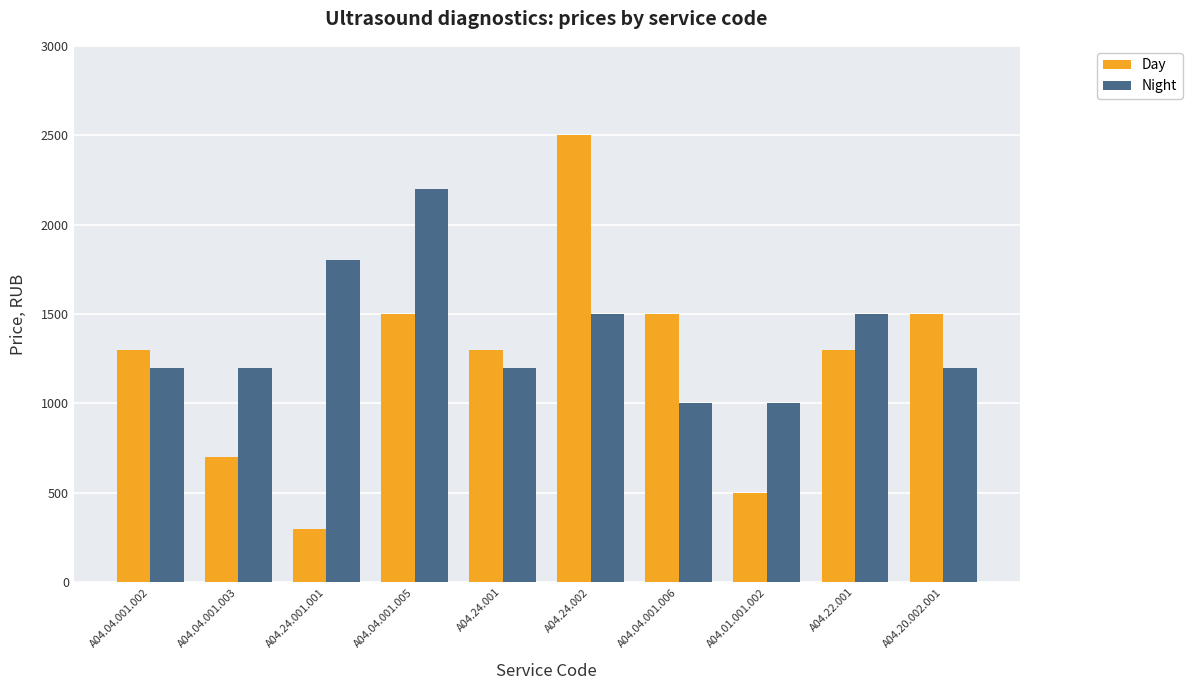

Reading left to right, transcribe all the data shown in this chart.

Day: A04.04.001.002=1300	A04.04.001.003=700	A04.24.001.001=300	A04.04.001.005=1500	A04.24.001=1300	A04.24.002=2500	A04.04.001.006=1500	A04.01.001.002=500	A04.22.001=1300	A04.20.002.001=1500
Night: A04.04.001.002=1200	A04.04.001.003=1200	A04.24.001.001=1800	A04.04.001.005=2200	A04.24.001=1200	A04.24.002=1500	A04.04.001.006=1000	A04.01.001.002=1000	A04.22.001=1500	A04.20.002.001=1200